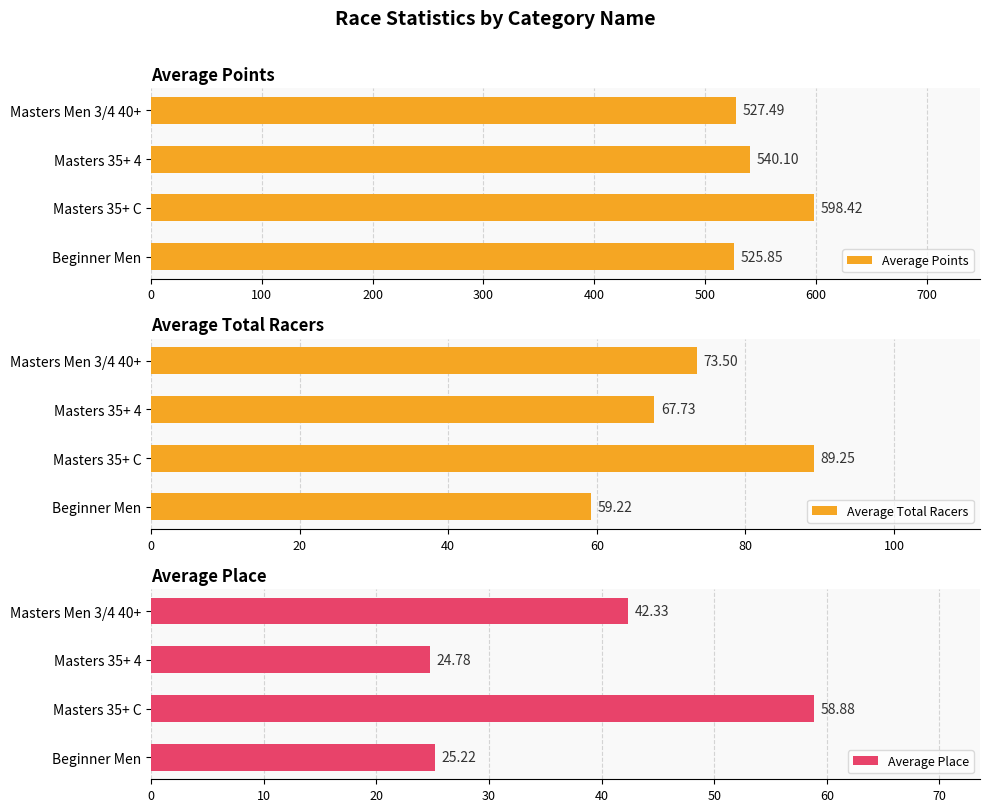

The value of Average Points at Masters 35+ C is 793.4. True or false?

False